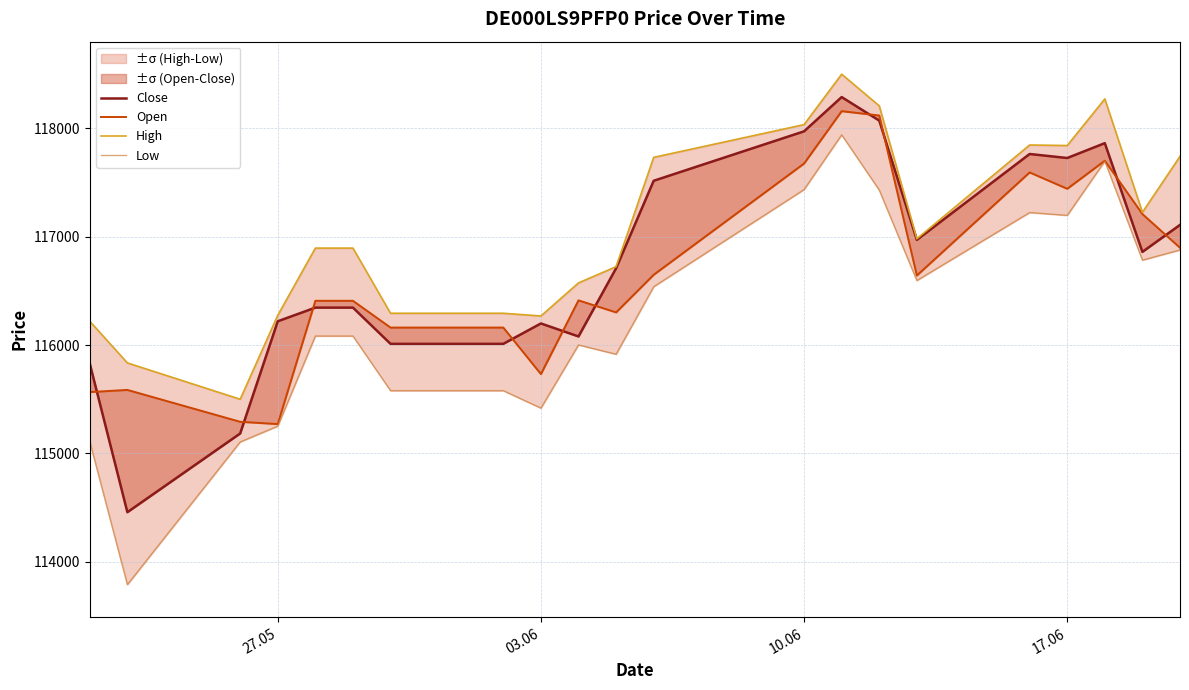

Reading right to left, list all the values displayed in this chart.

Close: 117108	116859	117862	117725	117762	116970	118070	118287	117971	117515	116708	116079	116199	116011	116011	116345	116345	116219	115184	114458	115829
Open: 116897	117208	117700	117441	117592	116641	118117	118157	117674	116648	116301	116412	115732	116161	116161	116408	116408	115271	115292	115586	115566
High: 117740	117224	118270	117840	117845	116980	118206	118498	118033	117731	116723	116573	116268	116293	116293	116894	116894	116274	115500	115835	116219
Low: 116877	116783	117696	117196	117222	116595	117429	117939	117434	116538	115915	116001	115418	115579	115579	116083	116083	115252	115106	113790	115109